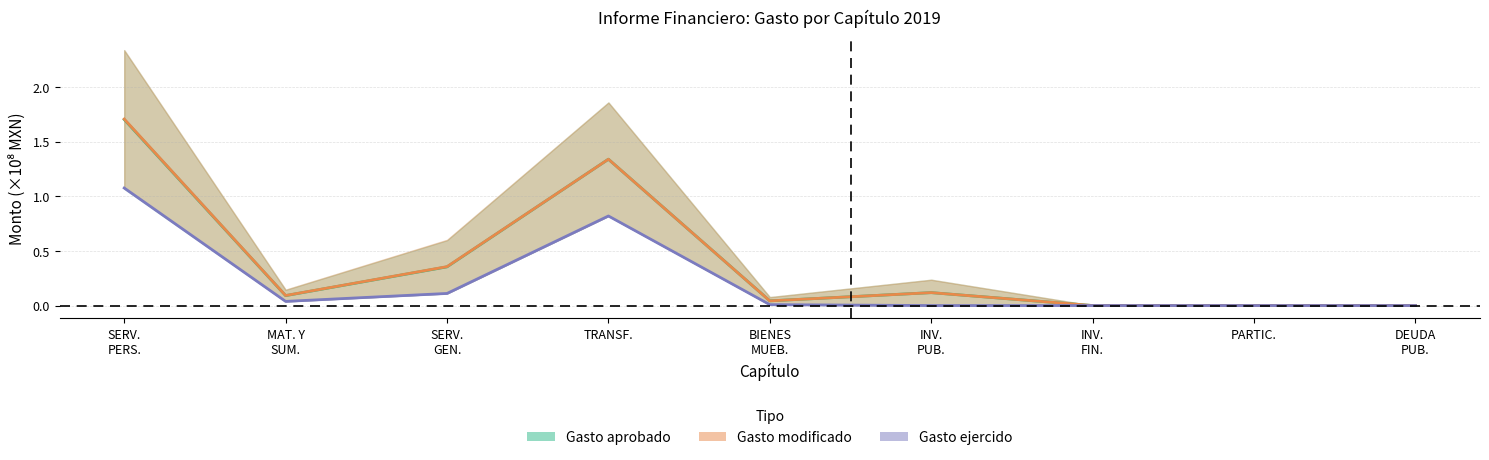

Which label corresponds to the smallest value in the chart?

INV. FIN.